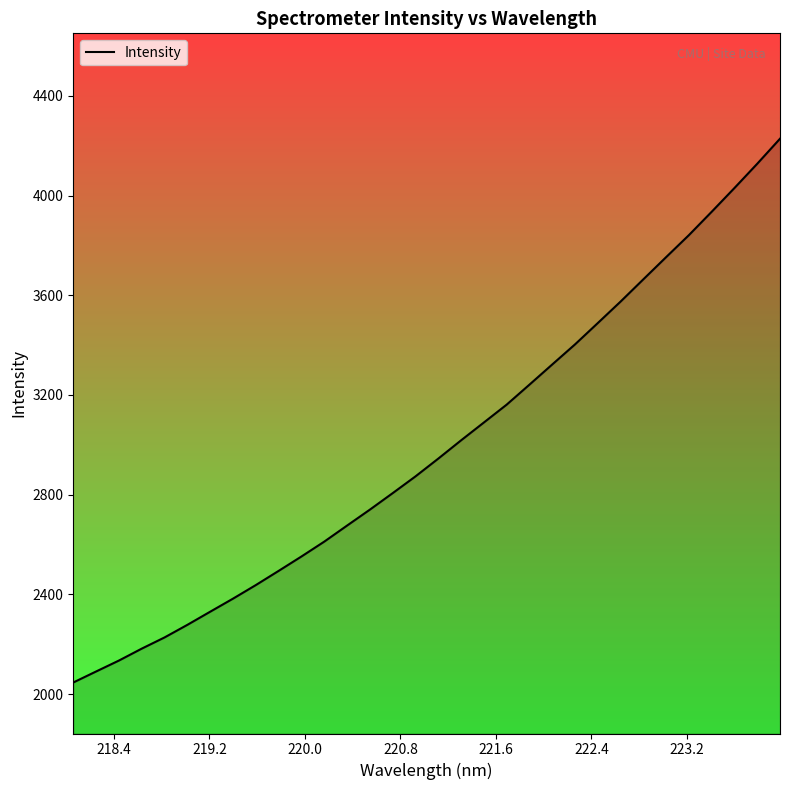

What is the sum of all values?

95687.6